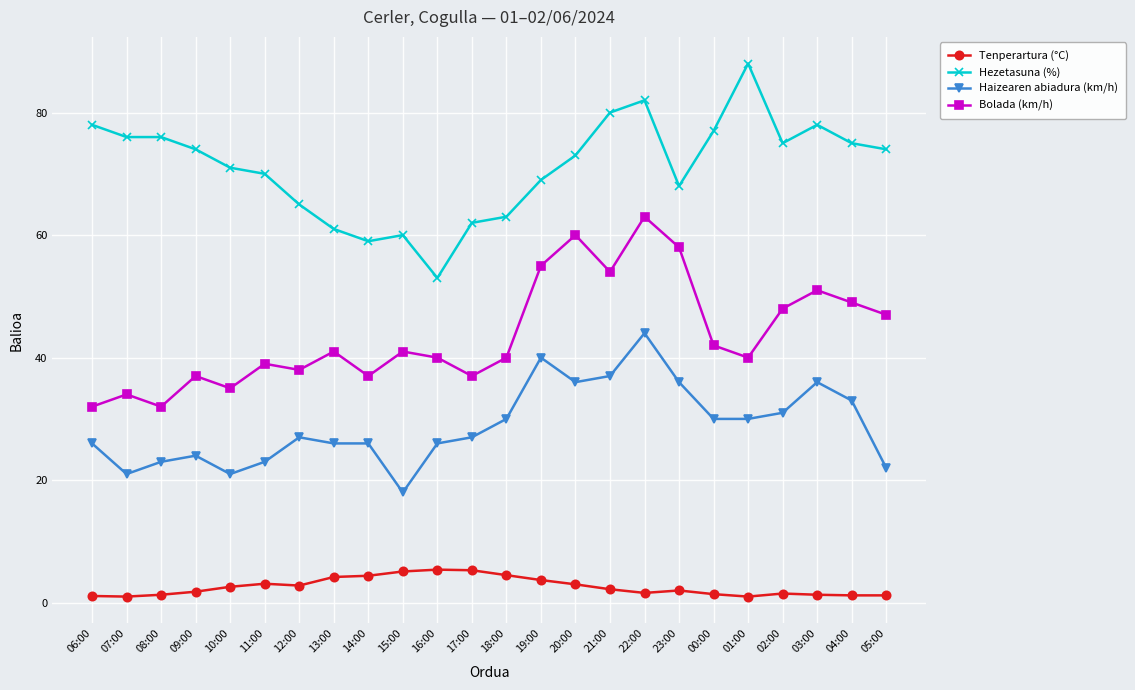

At which category is the sum across all series the highest?

22:00